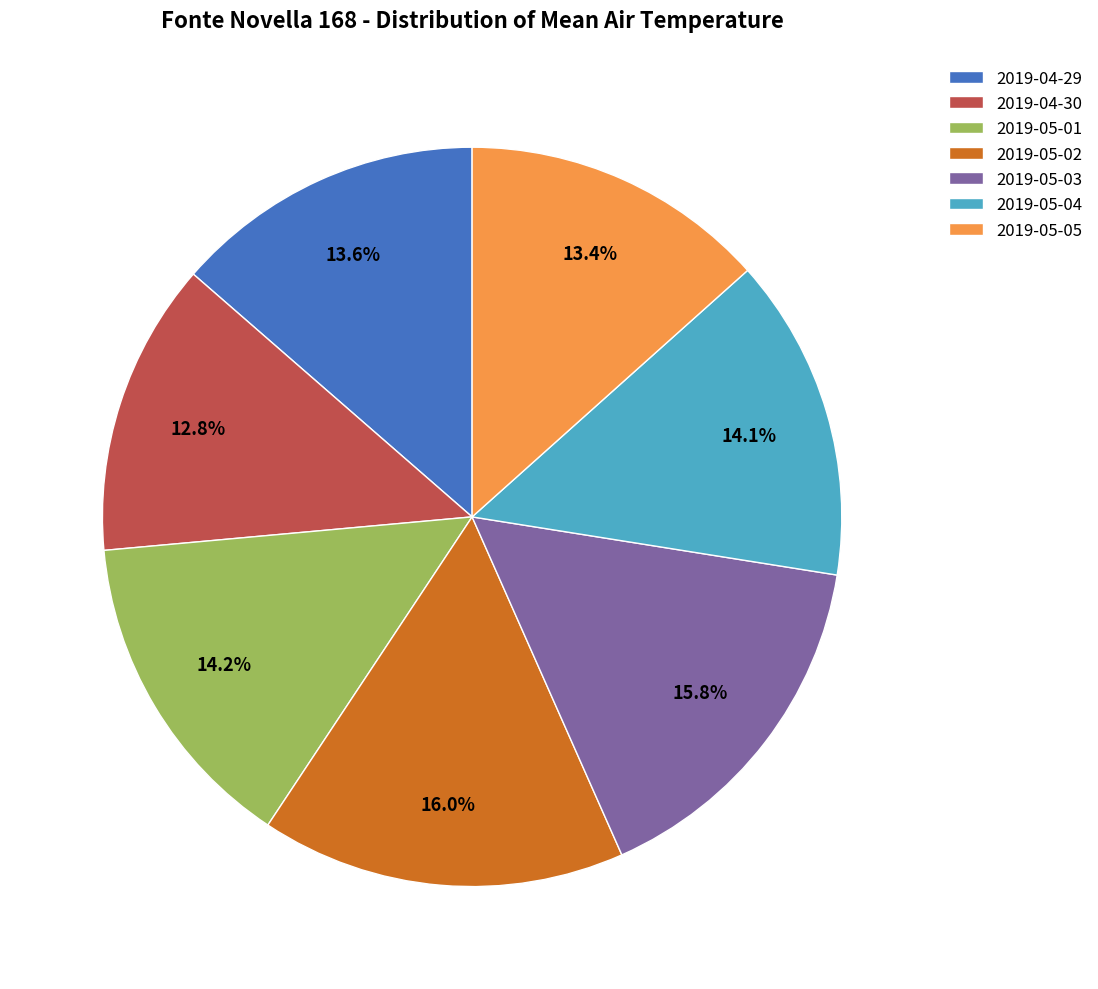

What is the smallest slice in the pie chart?

2019-04-30